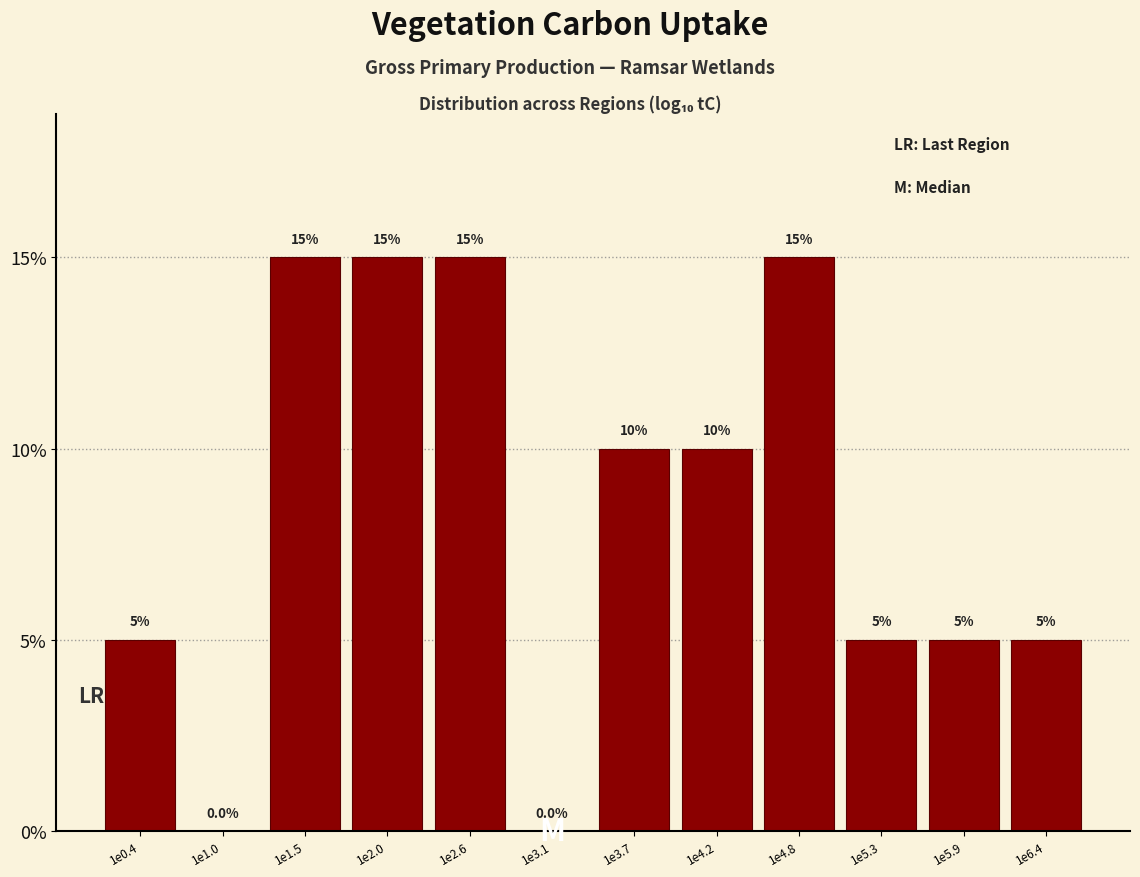

Reading right to left, extract all data points from this chart.

1e6.4=5	1e5.9=5	1e5.3=5	1e4.8=15	1e4.2=10	1e3.7=10	1e3.1=0	1e2.6=15	1e2.0=15	1e1.5=15	1e1.0=0	1e0.4=5